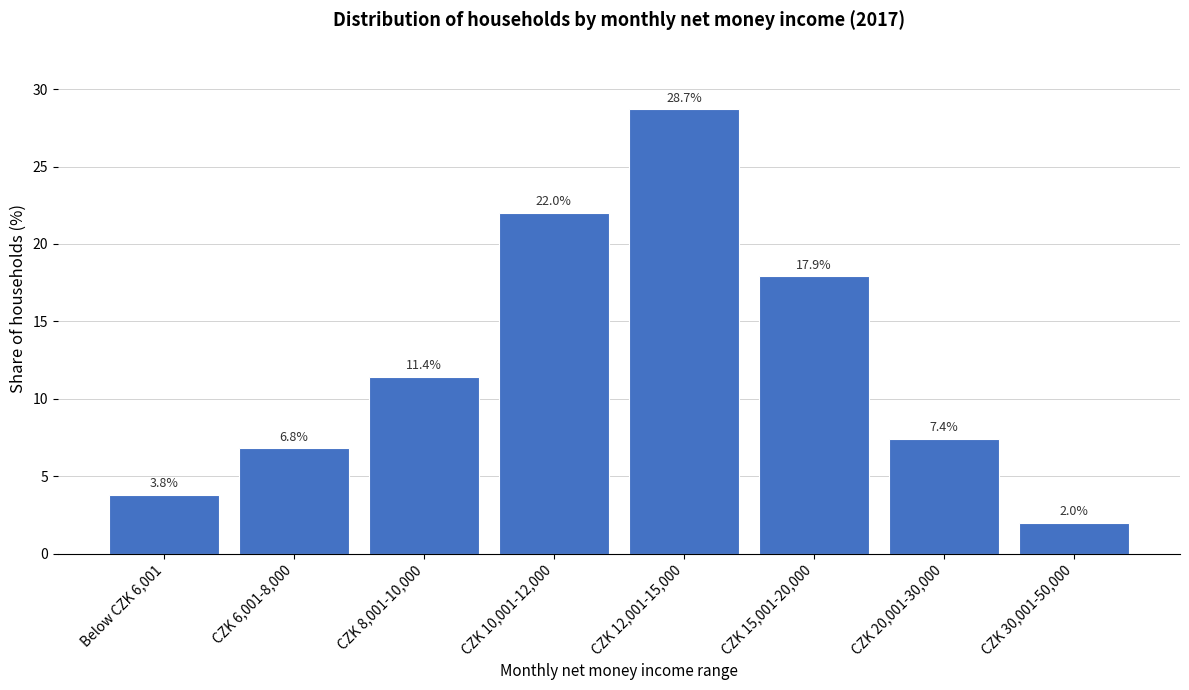

Reading left to right, transcribe all the data shown in this chart.

Below CZK 6,001=3.8	CZK 6,001-8,000=6.8	CZK 8,001-10,000=11.4	CZK 10,001-12,000=22.0	CZK 12,001-15,000=28.7	CZK 15,001-20,000=17.9	CZK 20,001-30,000=7.4	CZK 30,001-50,000=2.0